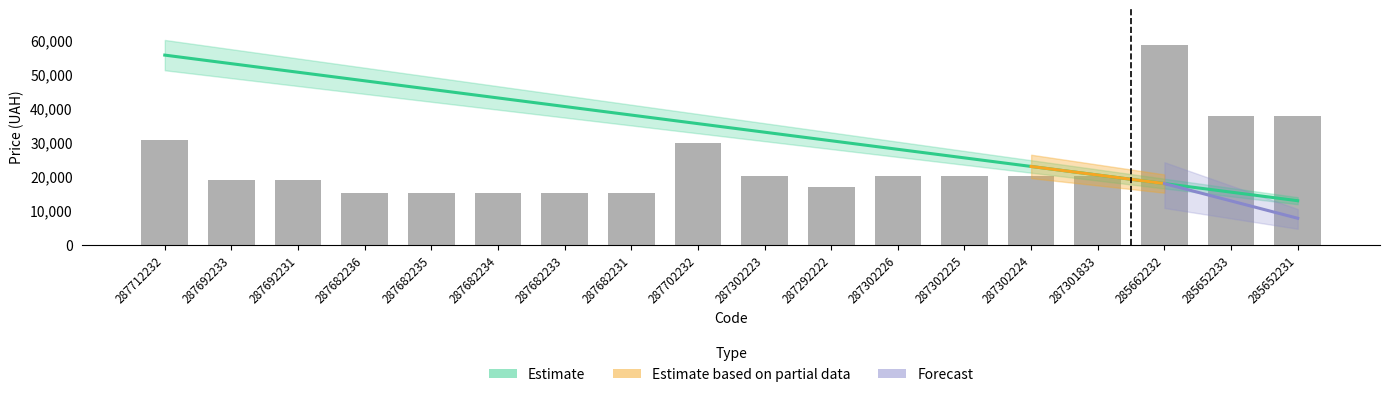

Which series has the largest total across all categories?

Estimate